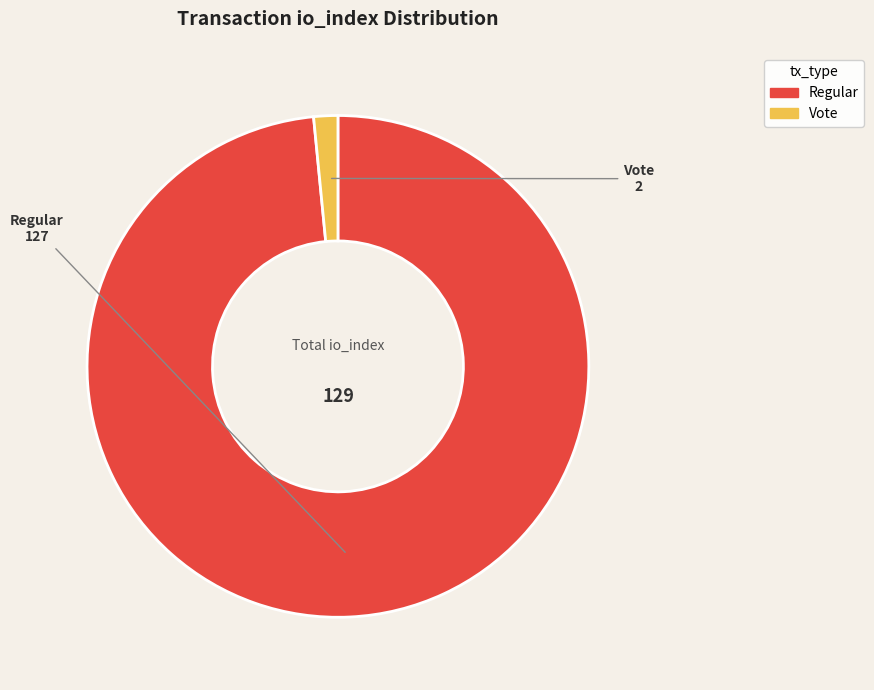

What is the smallest slice in the pie chart?

Vote